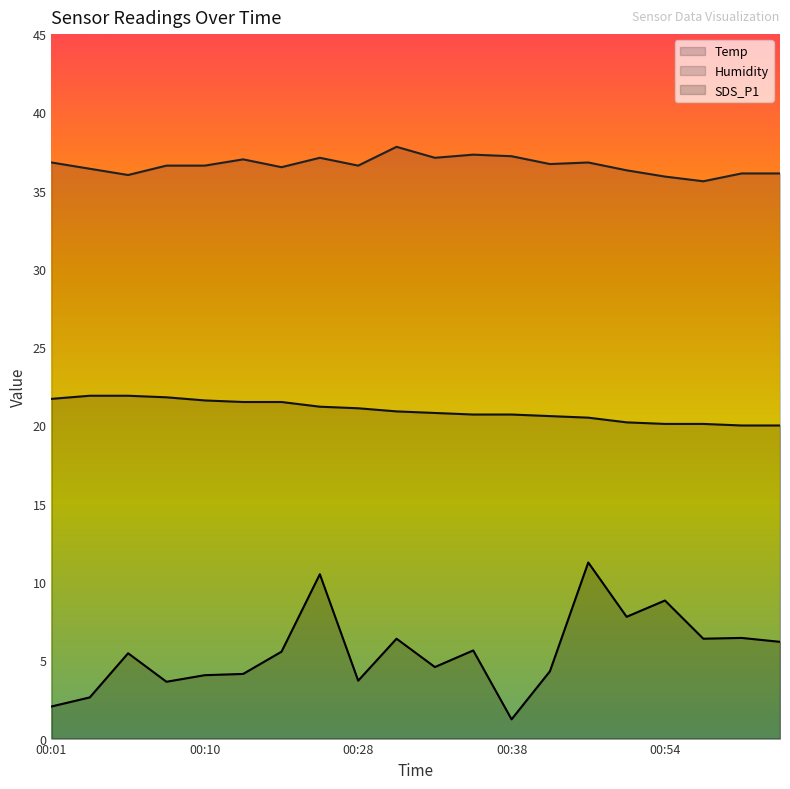

What is the label of the 2nd point from the left?

00:03